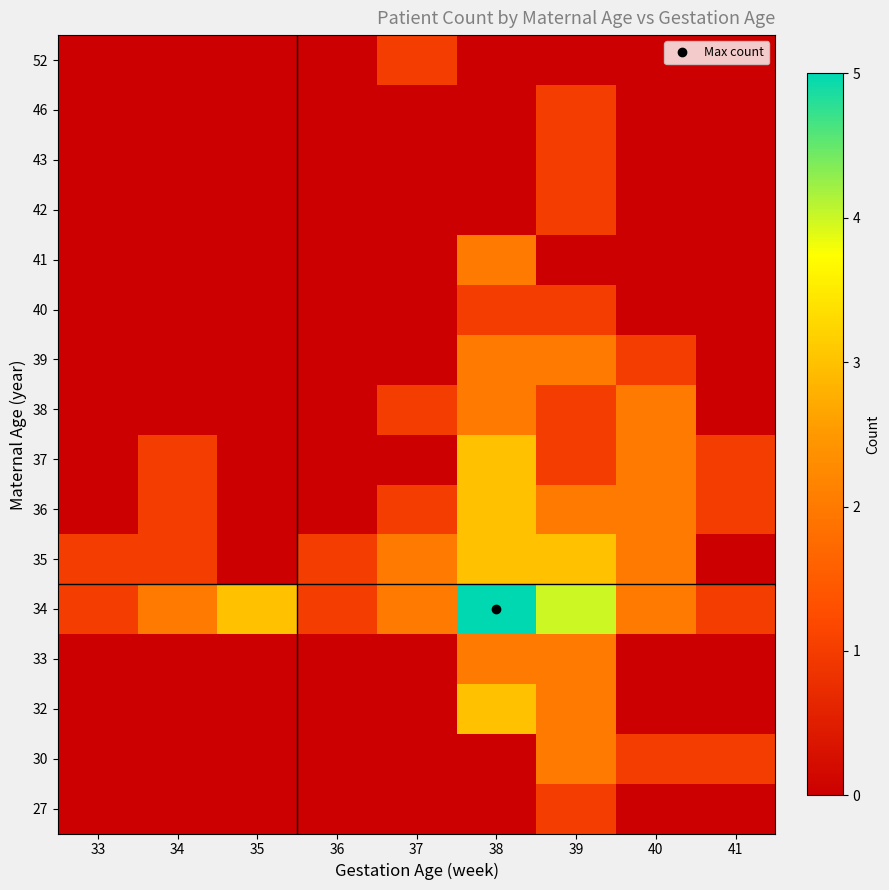

Which label corresponds to the largest value in the chart?

38